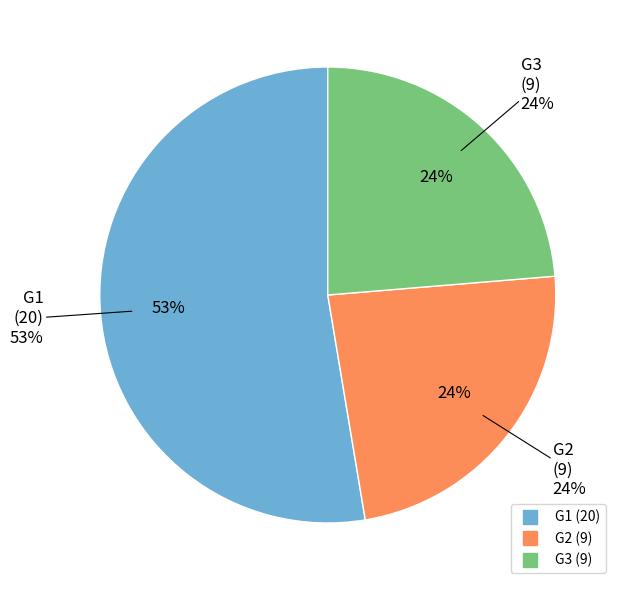

To the nearest percent, what percentage of the pie is G1?

53%